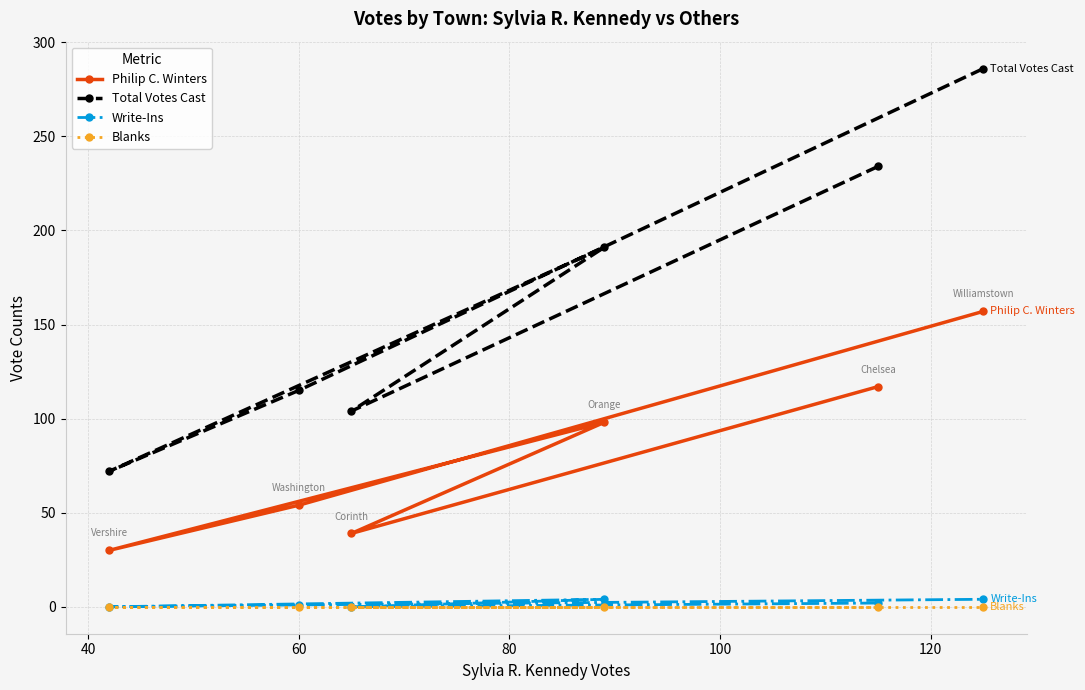

What is the maximum value shown in the chart?

286